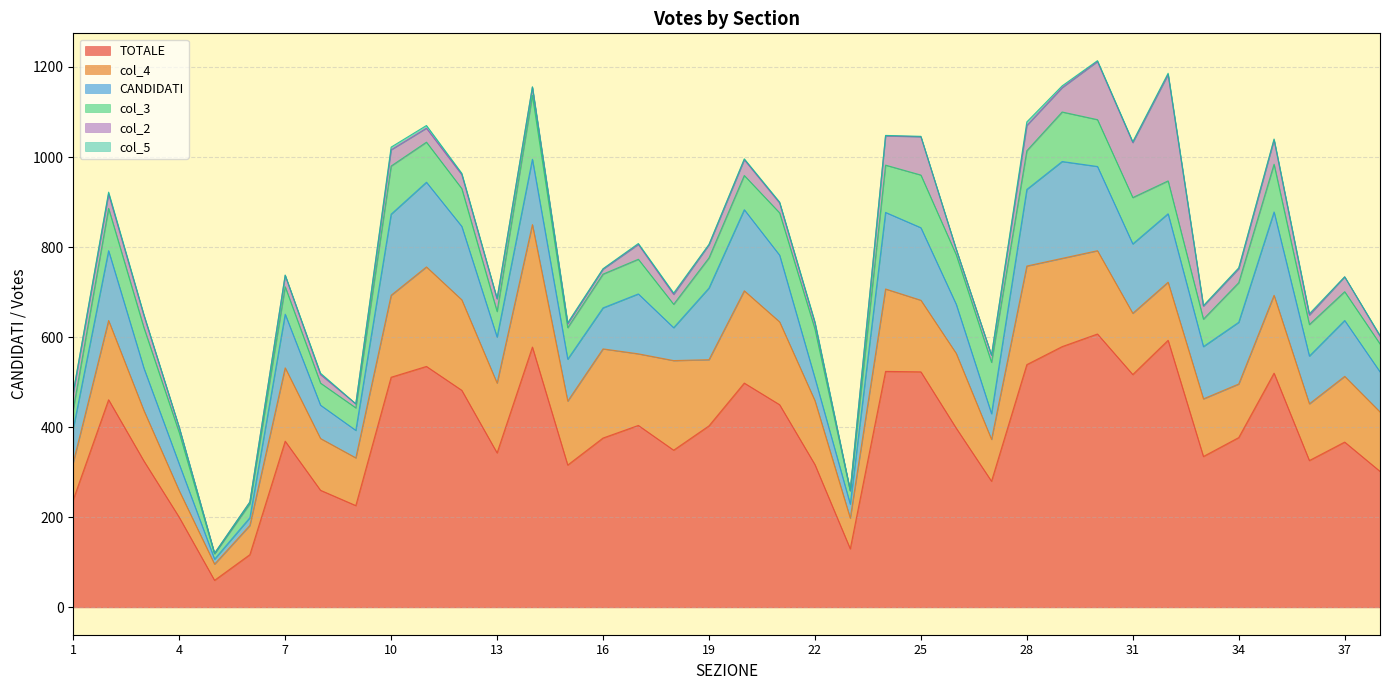

Rank the categories by TOTALE value from lowest to highest.

5, 6, 23, 4, 9, 1, 8, 27, 38, 15, 22, 3, 36, 33, 13, 18, 37, 7, 16, 34, 26, 19, 17, 21, 2, 12, 20, 10, 31, 35, 25, 24, 11, 28, 14, 29, 32, 30